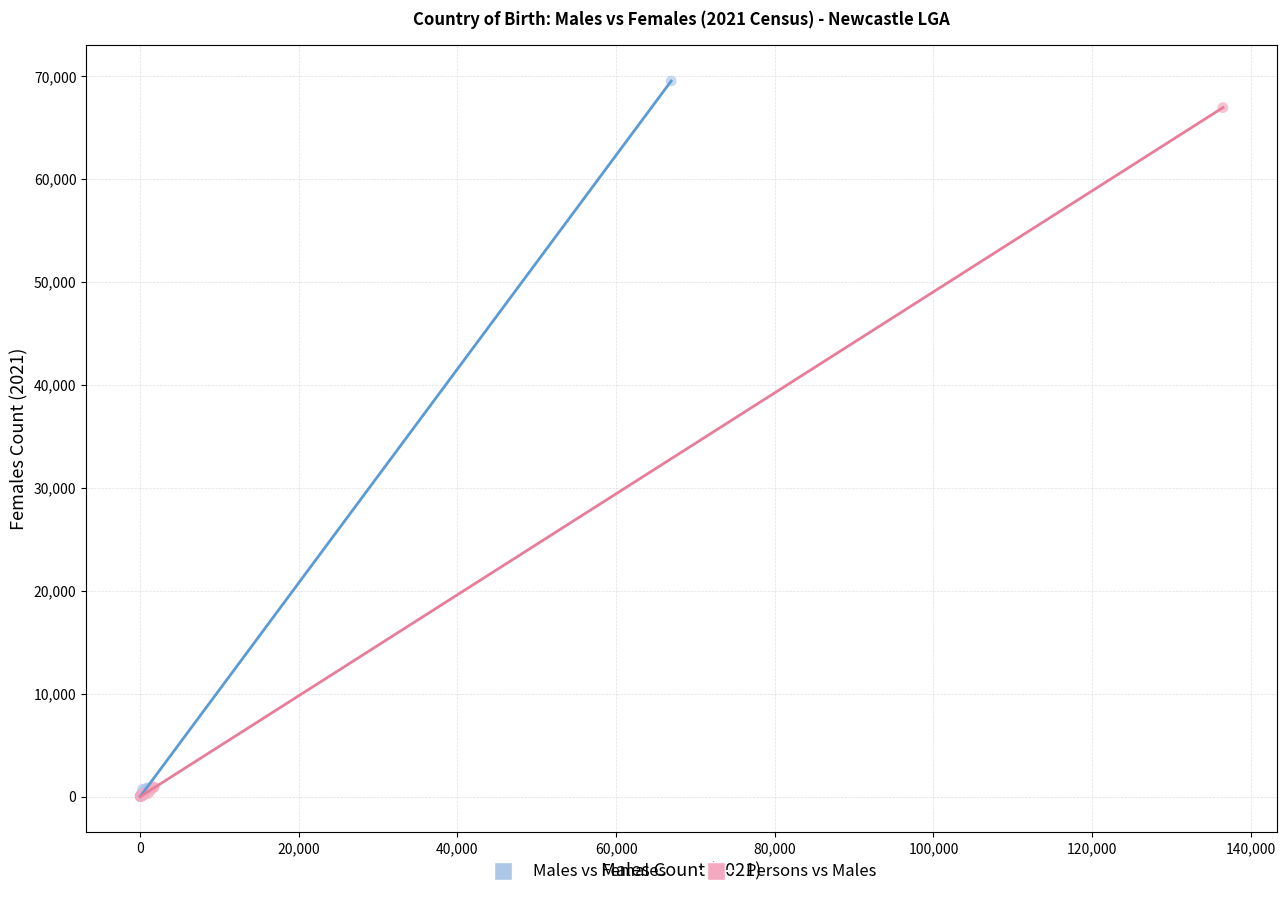

Which series reaches the maximum Y coordinate?

Males vs Females